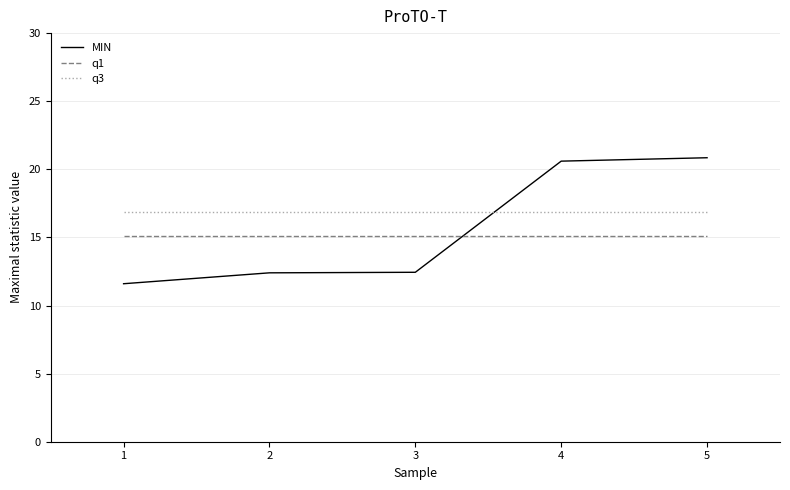

Which series has the widest spread of values?

MIN